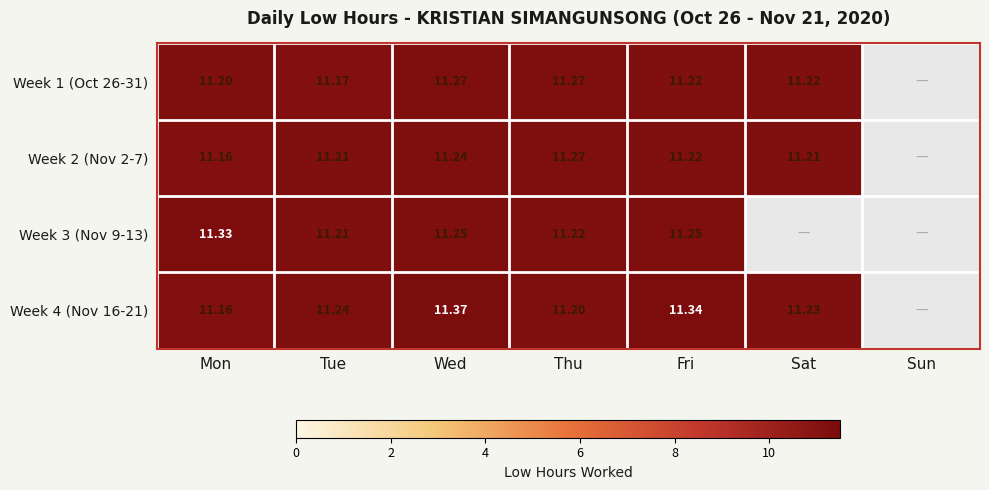

Is it true that Week 4 (Nov 16-21) equals 11.3 at Fri?

True